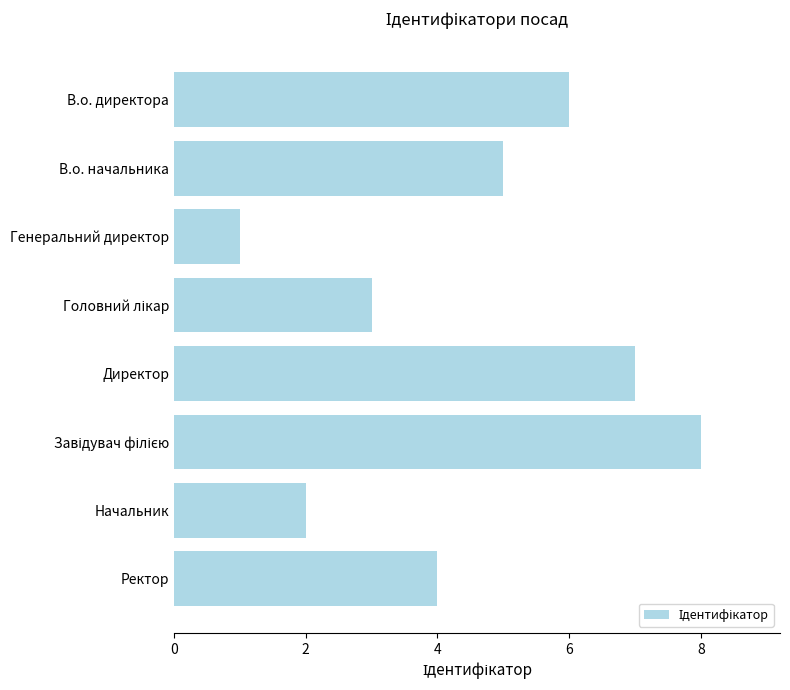

How many distinct data groups are displayed?

1